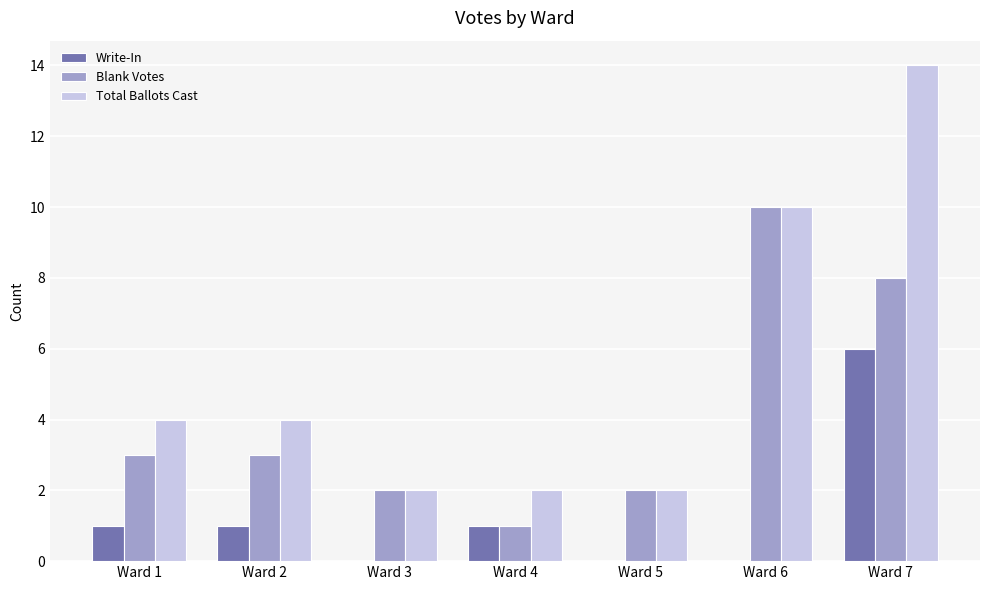

What is the sum of all Write-In values?

9